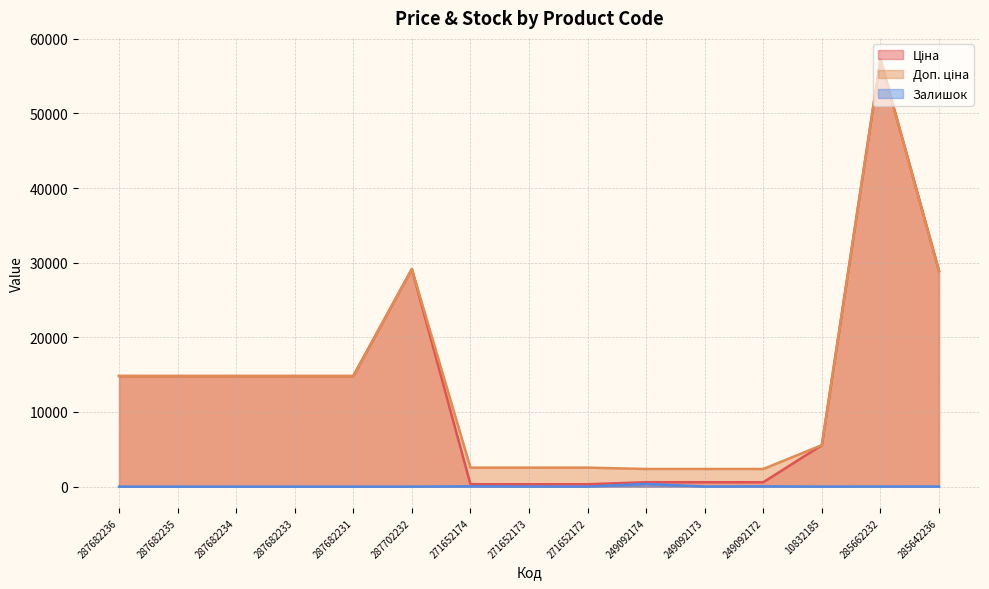

At which category is the sum across all series the highest?

285662232